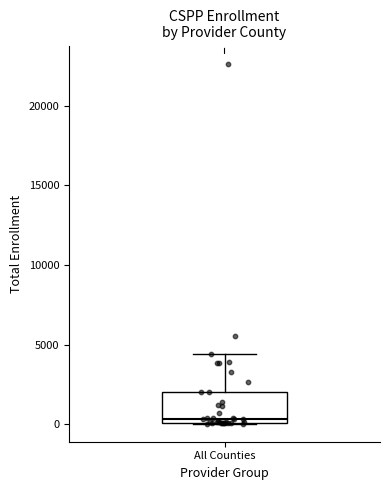

Read this box plot against the y-axis: the position of the median line, the range covered by the box, and the ends of both whiskers. The values are not printed on the chart, so give them approximately, as read against the axis.

median 500, box 0 to 2000, whiskers 0 to 4500